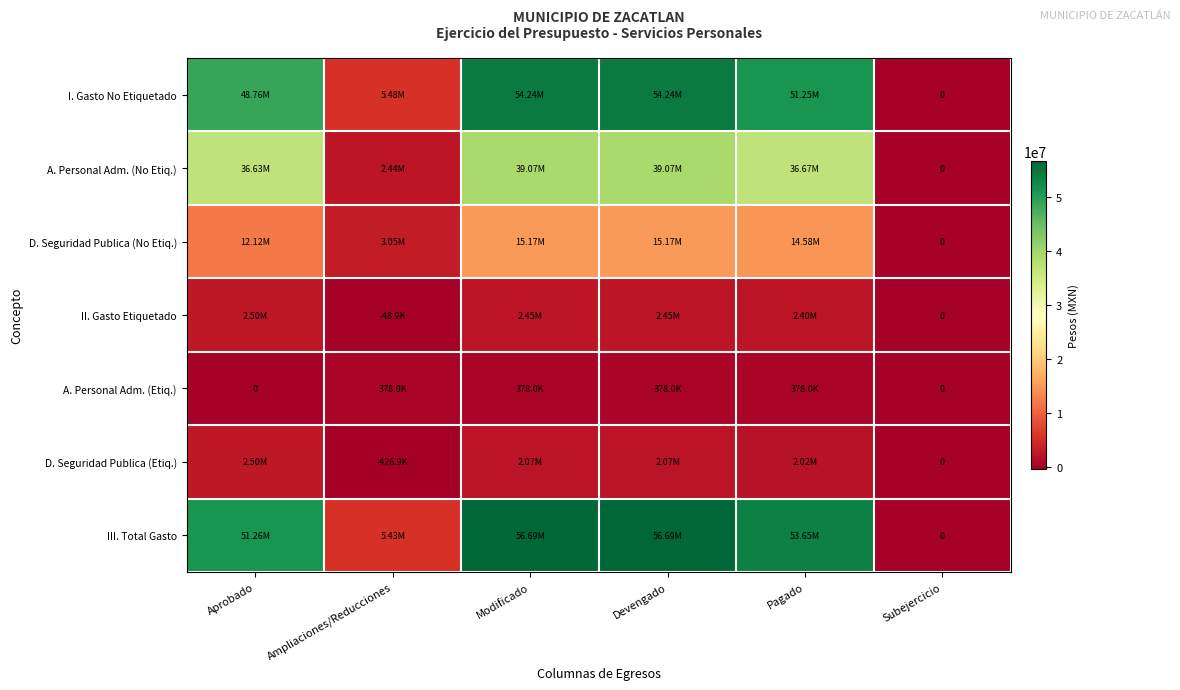

Which series has the largest total across all categories?

III. Total Gasto